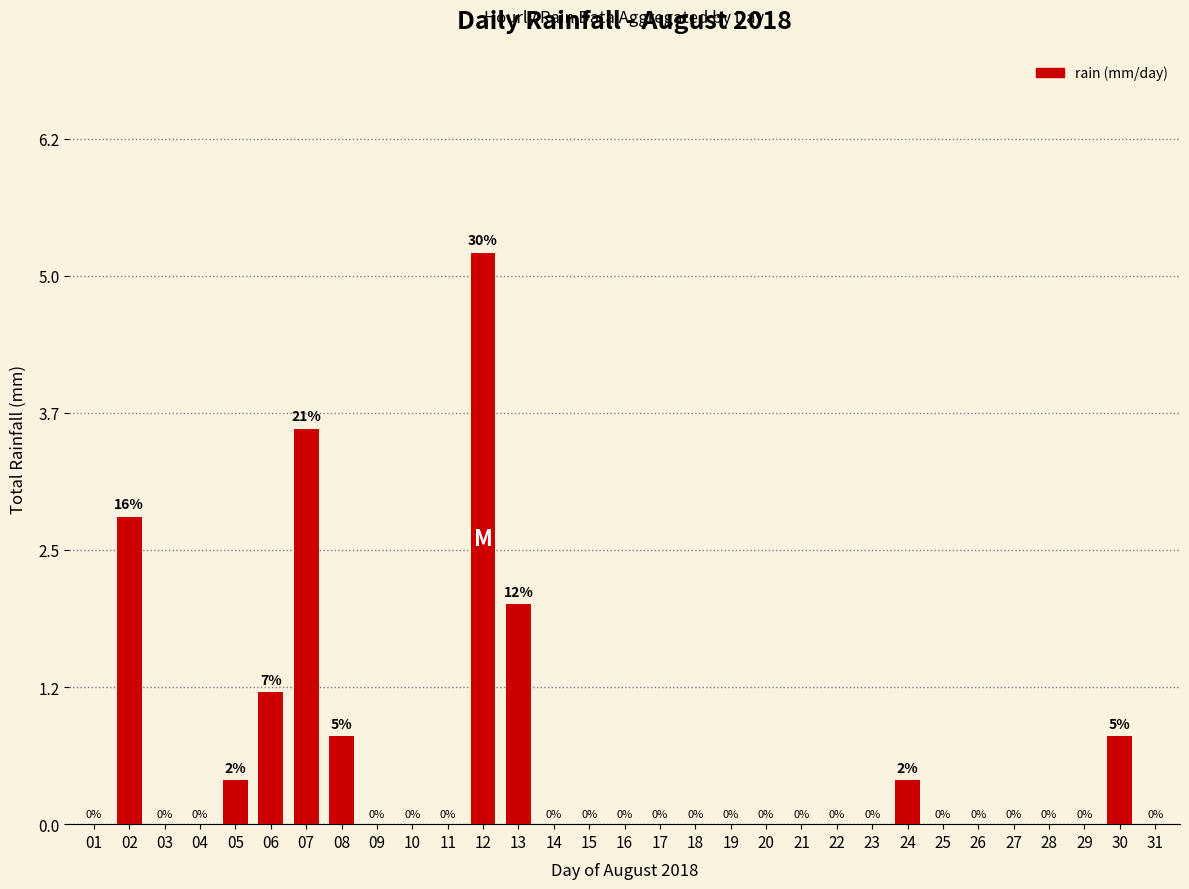

True or false: the data shows 0.0 at 31.

True